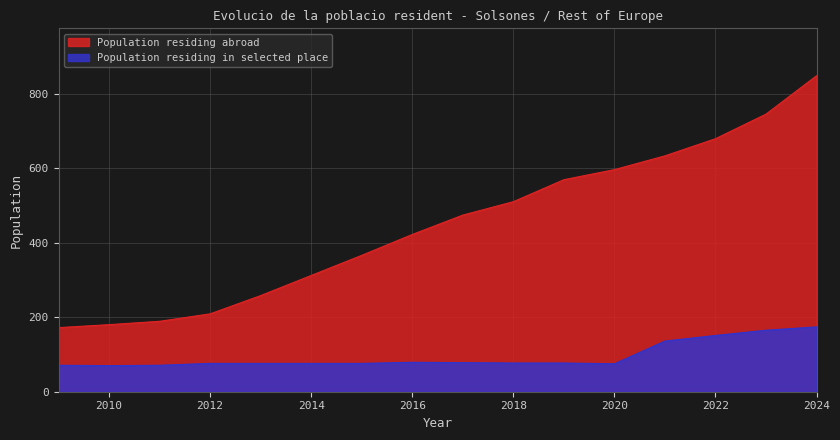

List the labels in order of Population residing in selected place value, smallest first.

2010, 2009, 2011, 2020, 2012, 2013, 2014, 2015, 2018, 2019, 2017, 2016, 2021, 2022, 2023, 2024